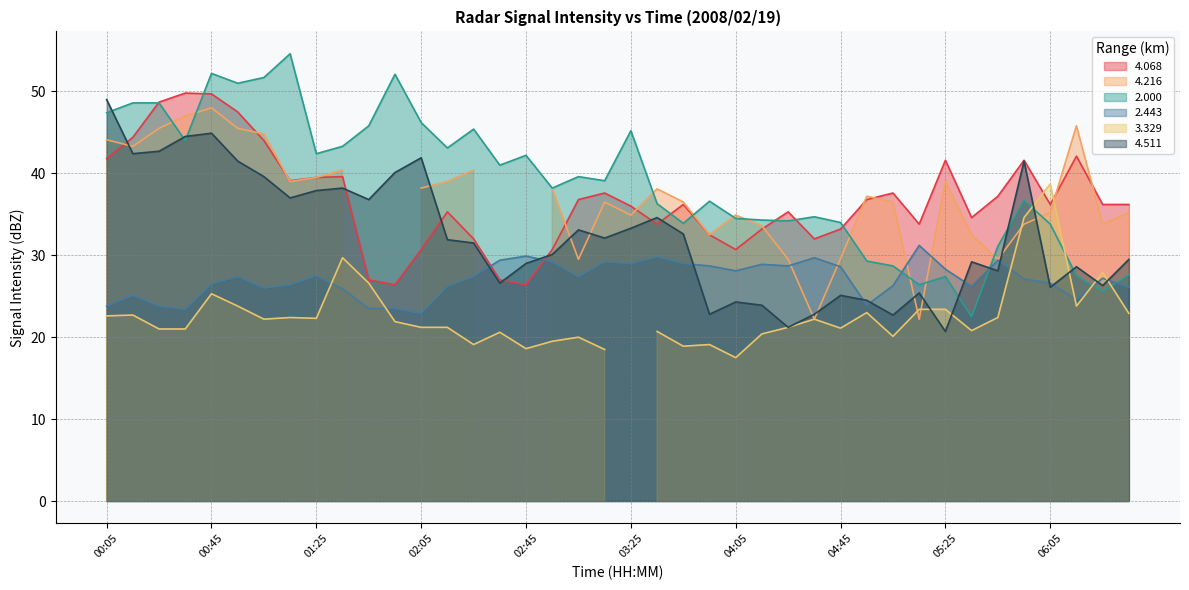

The value of 4.068 at 01:05 is 44.0. True or false?

True